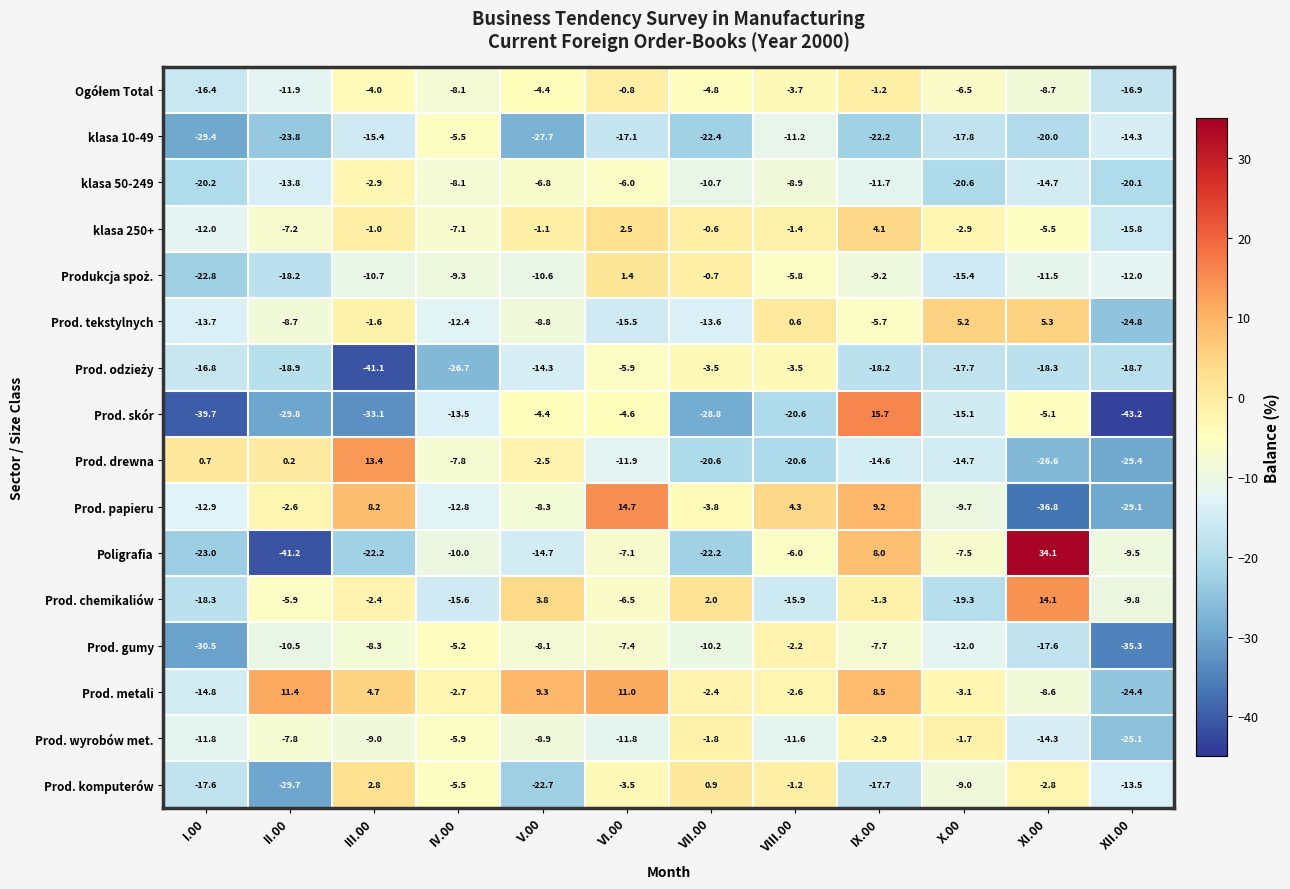

Which series has the widest spread of values?

Poligrafia